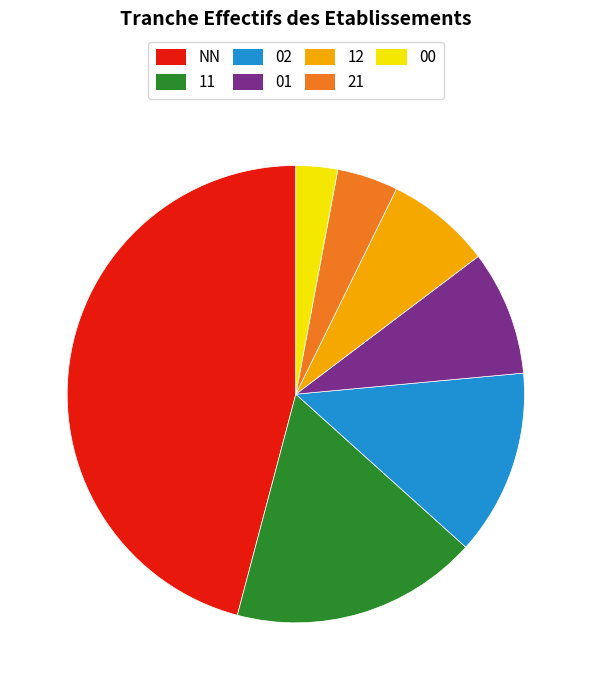

How many segments does this pie chart have?

7